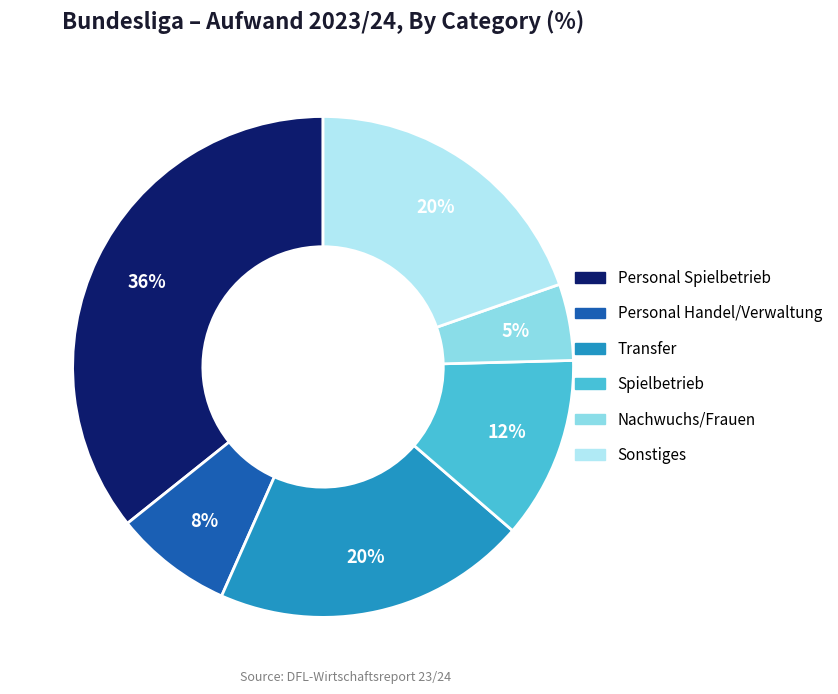

Is there any slice that represents more than half of the pie?

No